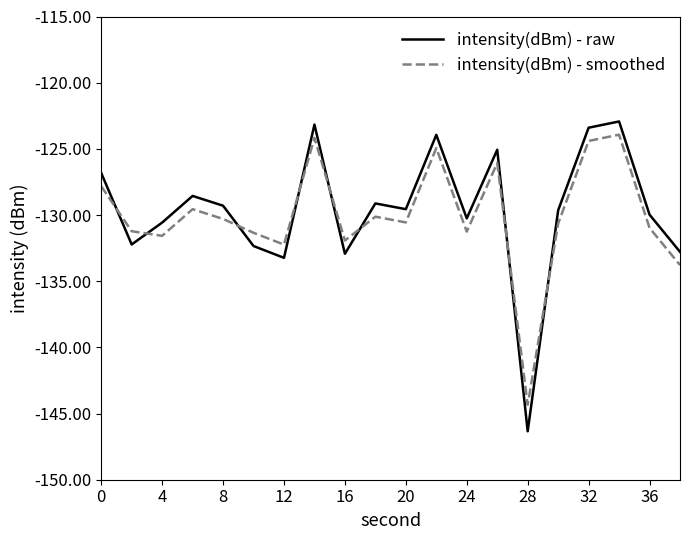

Which series has the widest spread of values?

intensity(dBm) - raw